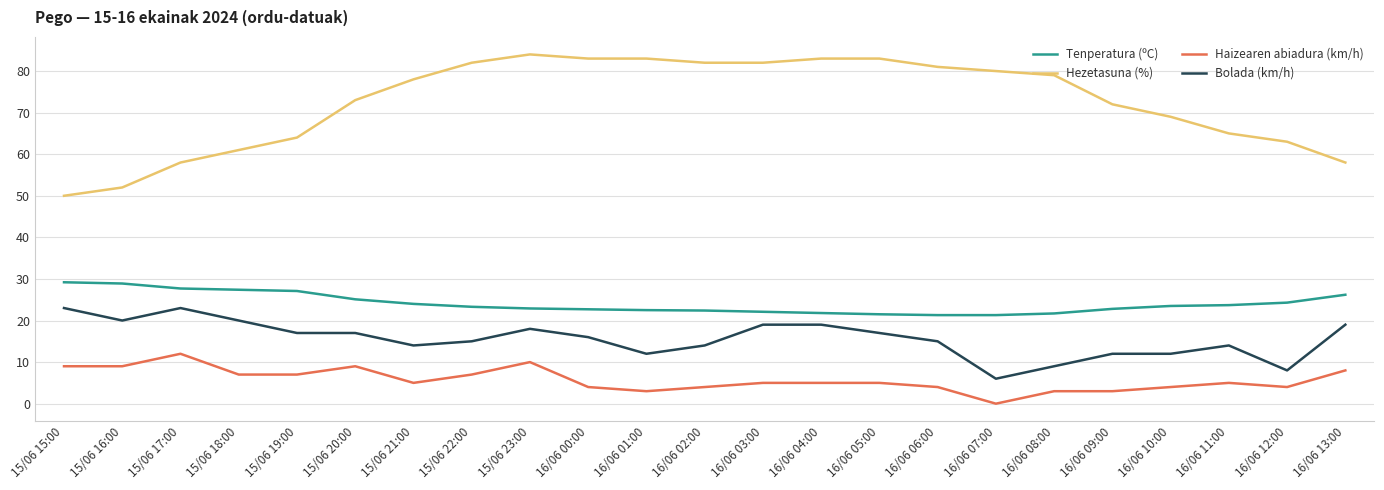

What is the sum of the Bolada (km/h) values at 16/06 13:00 and 16/06 03:00?

38.0